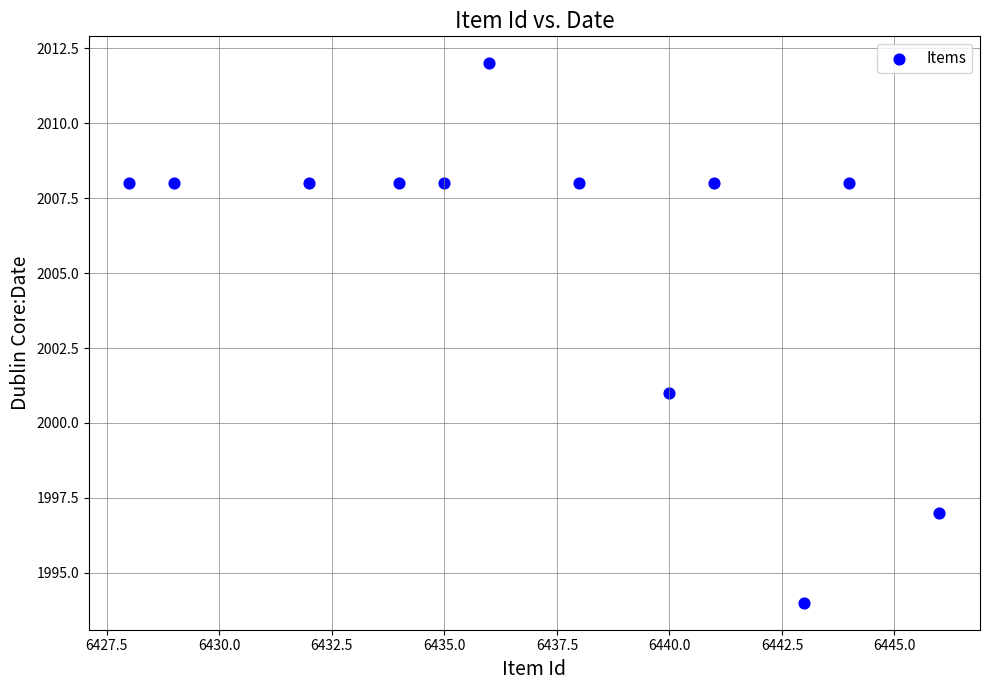

What Y value in the scatter plot is closest to 2003?

2001